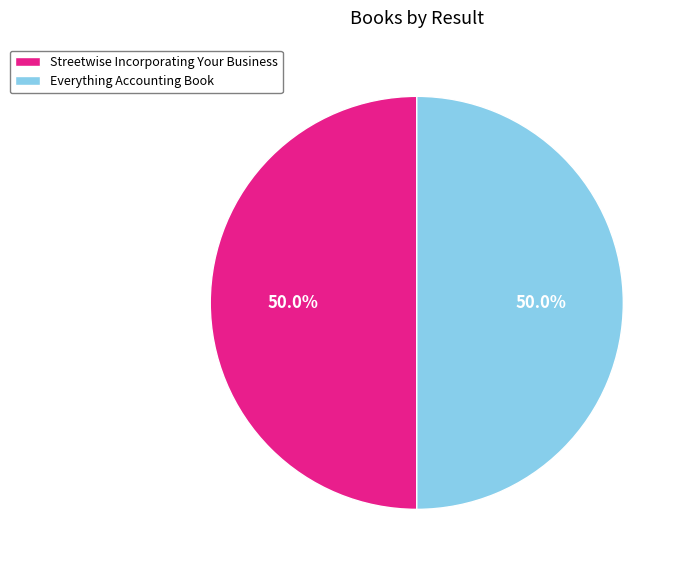

Approximately how many times larger is the value at Streetwise Incorporating Your Business compared to Everything Accounting Book?

1.0